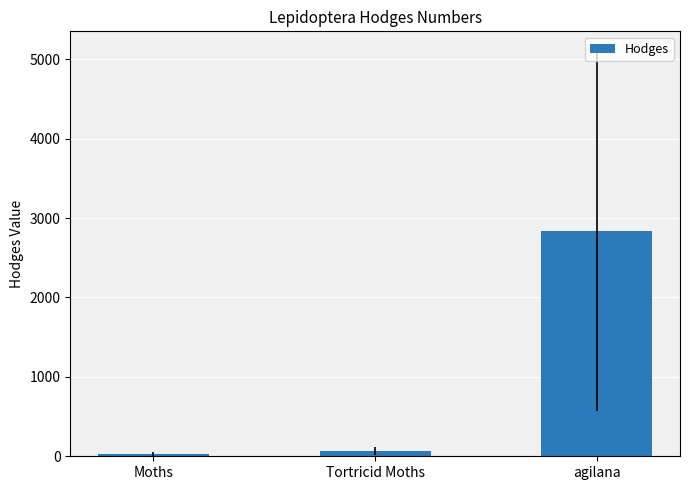

True or false: the data shows 2831.0 at agilana.

True